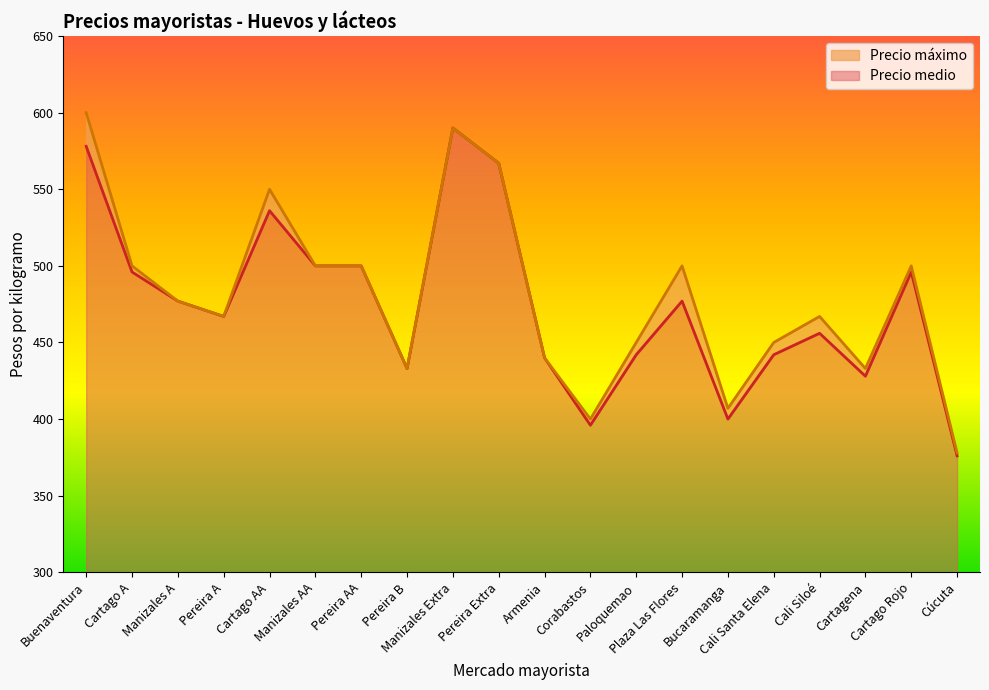

What is the difference between the second highest and second lowest values in the Precio medio series?

182